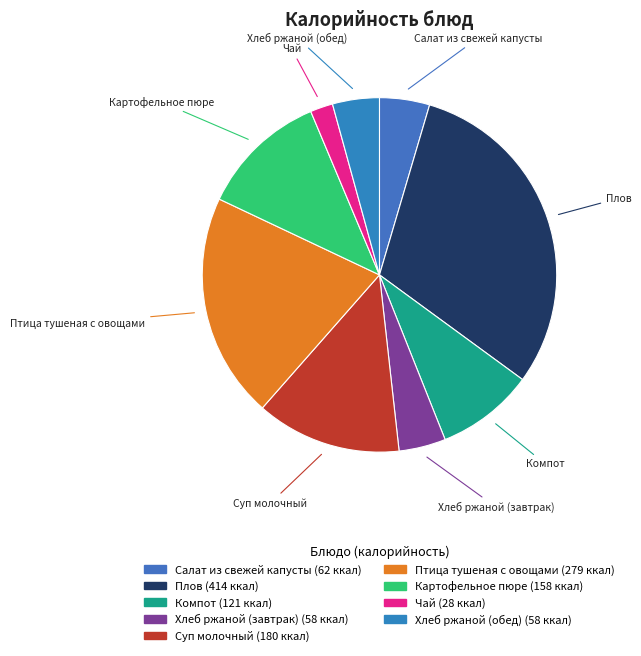

Do Чай and Плов together represent more than half of the pie?

No